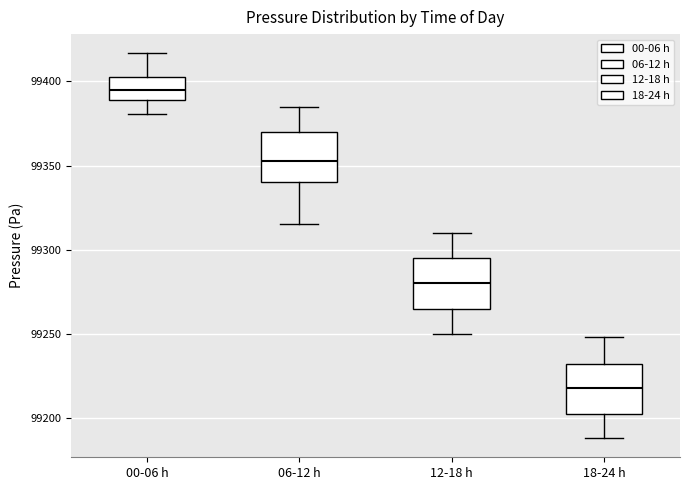

Which box's median line is the lowest?

18-24 h